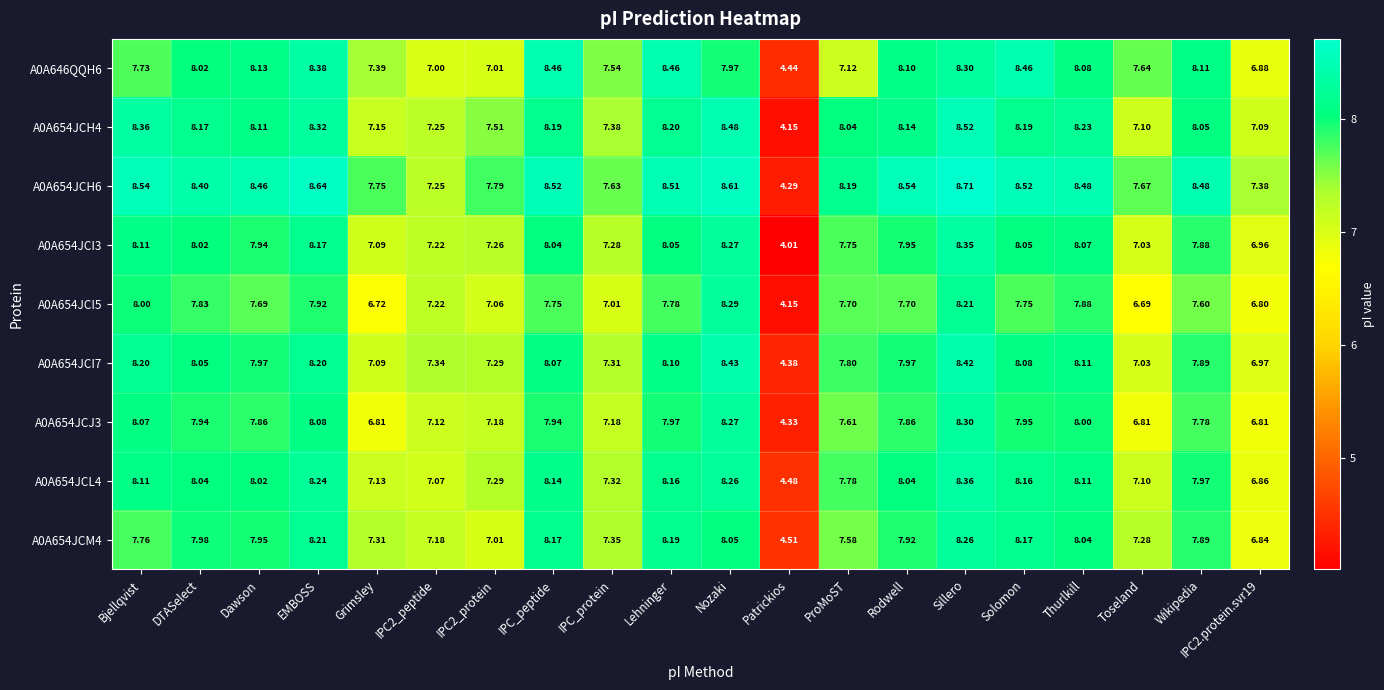

At which category is the sum across all series the highest?

Sillero